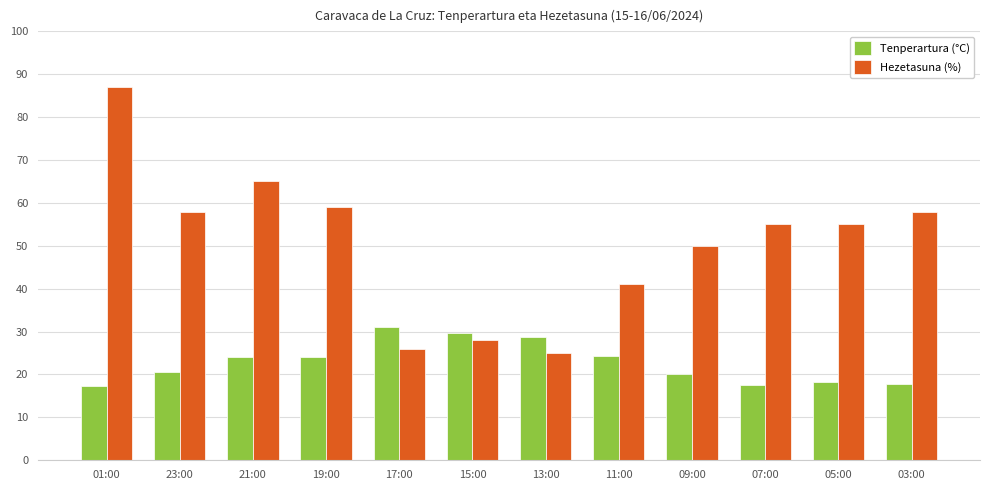

What is the spread (max minus min) of values at 23:00?

37.5